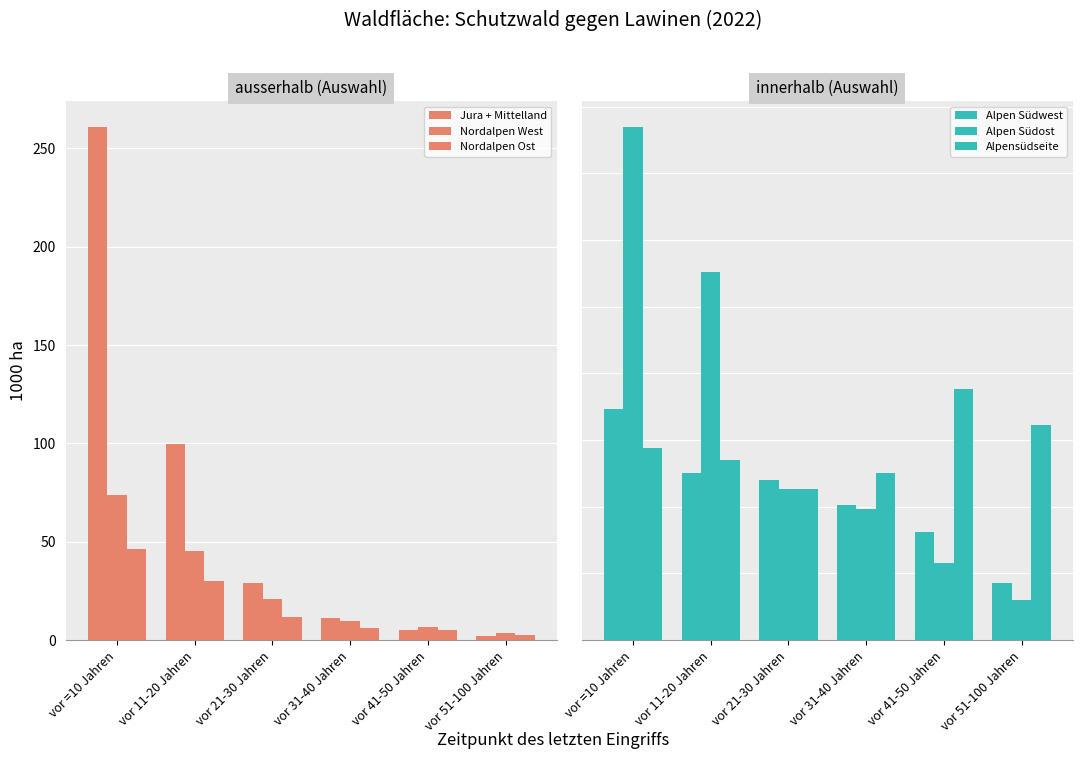

Which category has the highest value across all series?

vor =10 Jahren